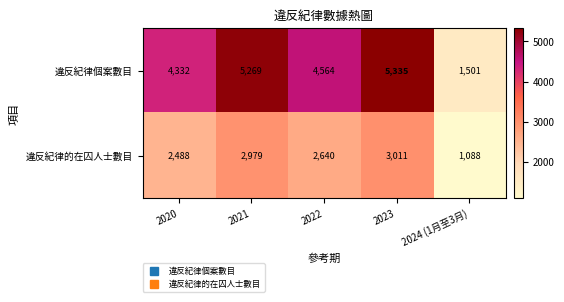

What is the difference between the maximum and minimum values in the 違反紀律的在囚人士數目 series?

1923